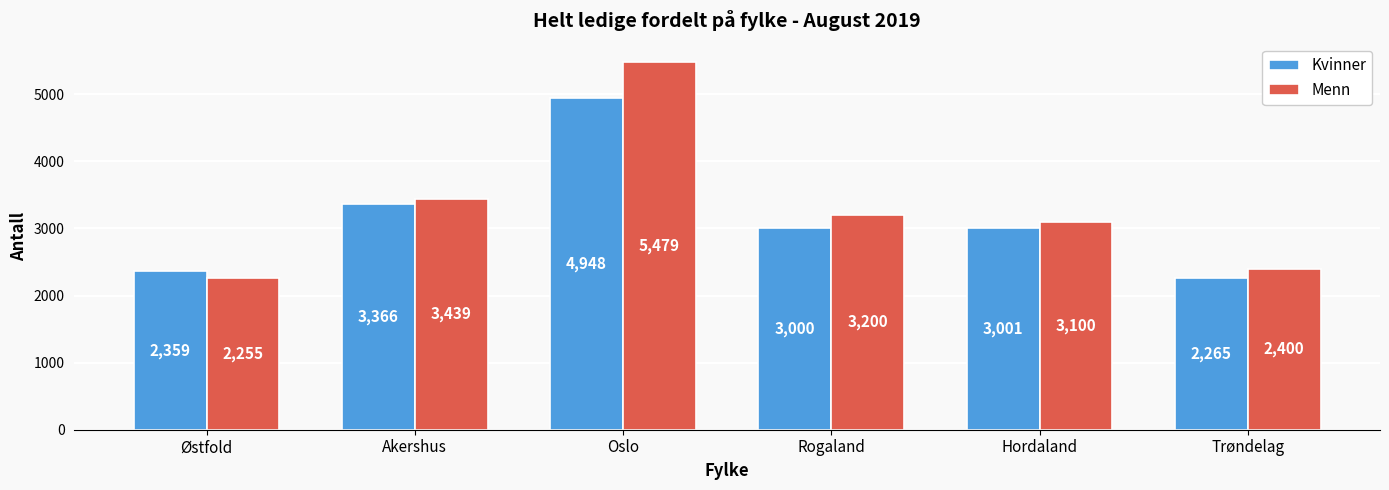

What is the difference between the highest and lowest values at Rogaland?

200